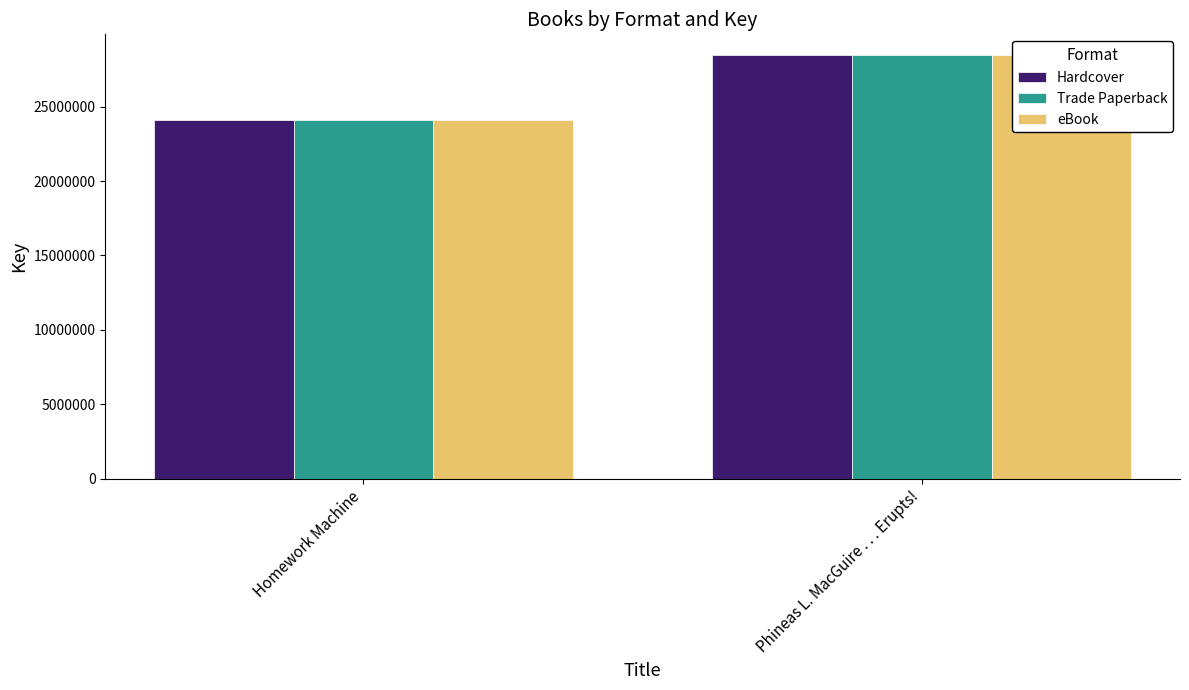

What is the difference between the eBook values at Homework Machine and Phineas L. MacGuire . . . Erupts!?

4353950